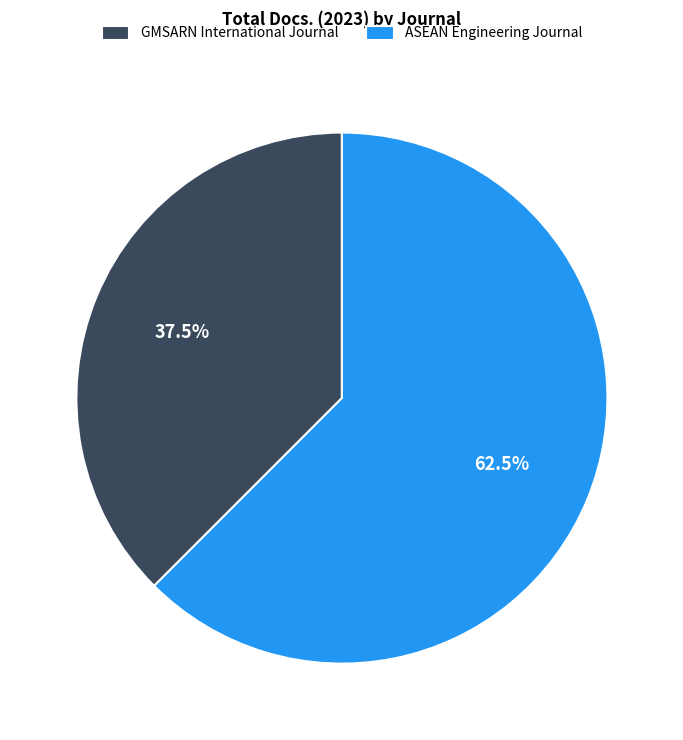

Count the number of slices in the pie.

2